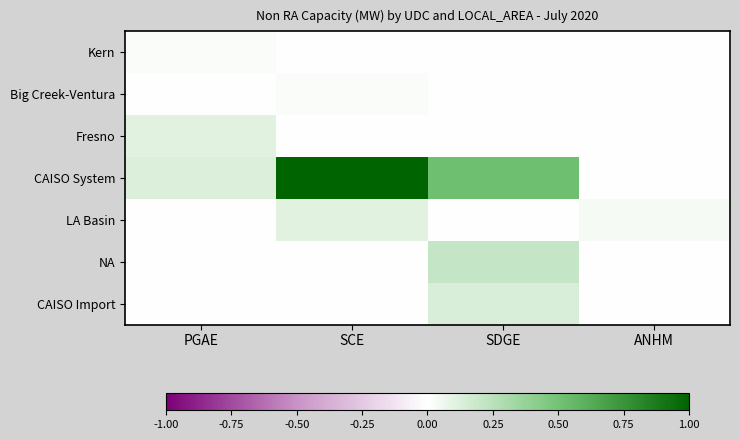

How many categories are shown in the chart?

4